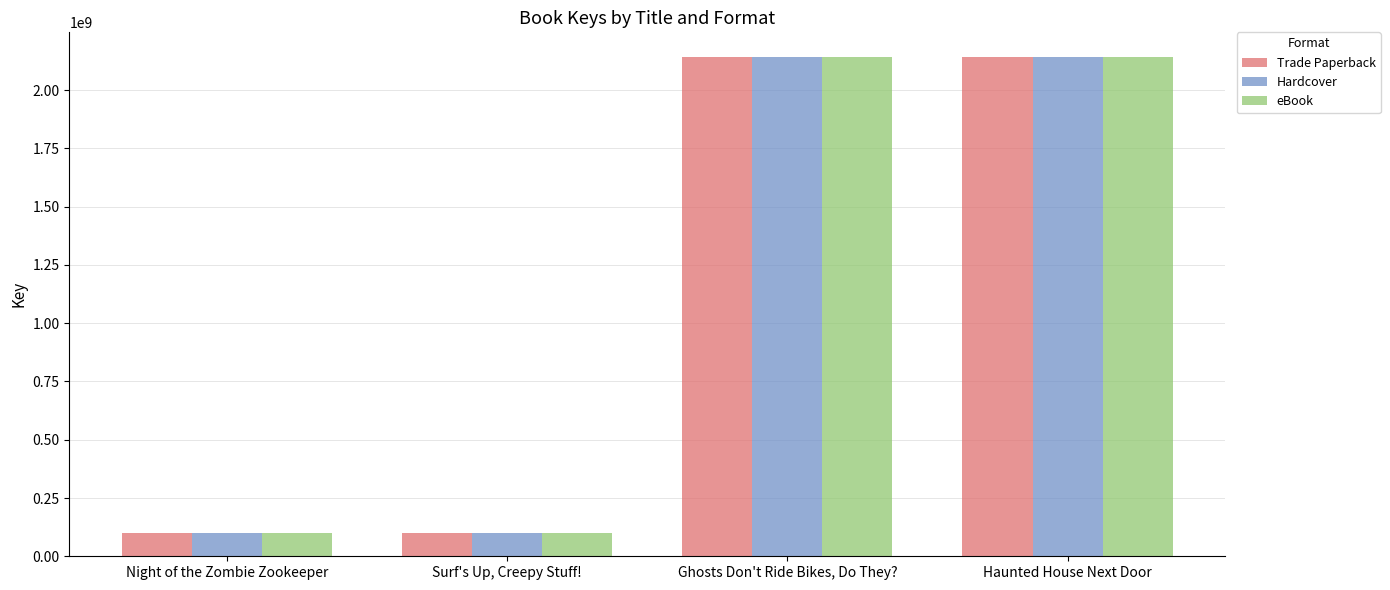

What is the sum of the Trade Paperback values at Haunted House Next Door and Surf's Up, Creepy Stuff!?

2241011337